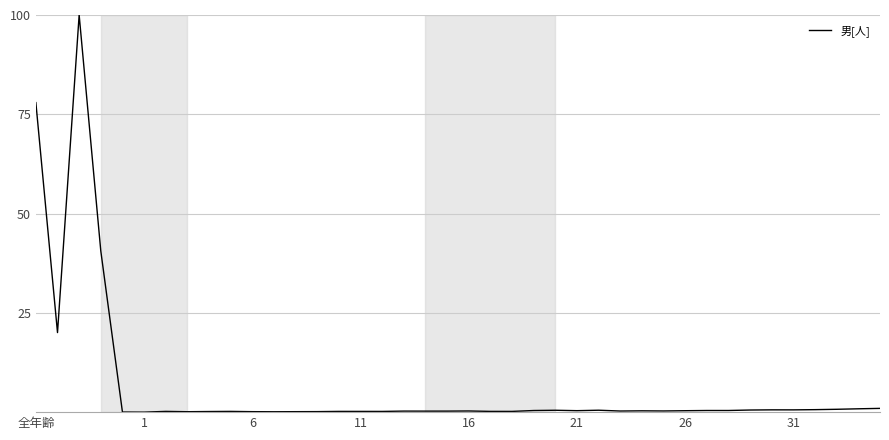

What is the difference between the maximum and minimum values?

100.0